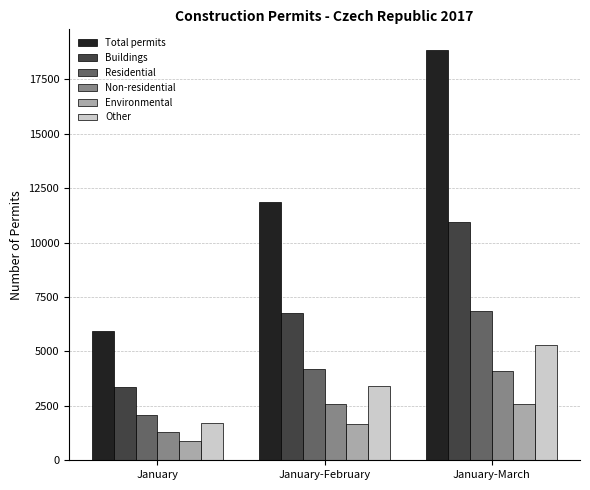

What is the difference between the second highest and minimum values in the Total permits series?

5907